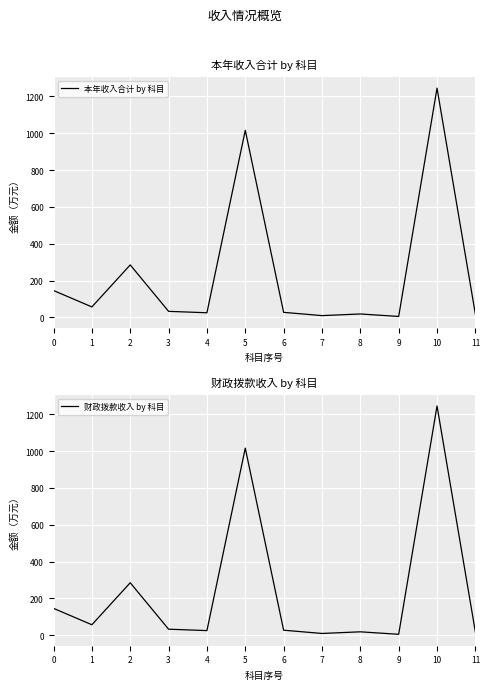

True or false: 本年收入合计 by 科目 has a value of 6.9 at 3.

False